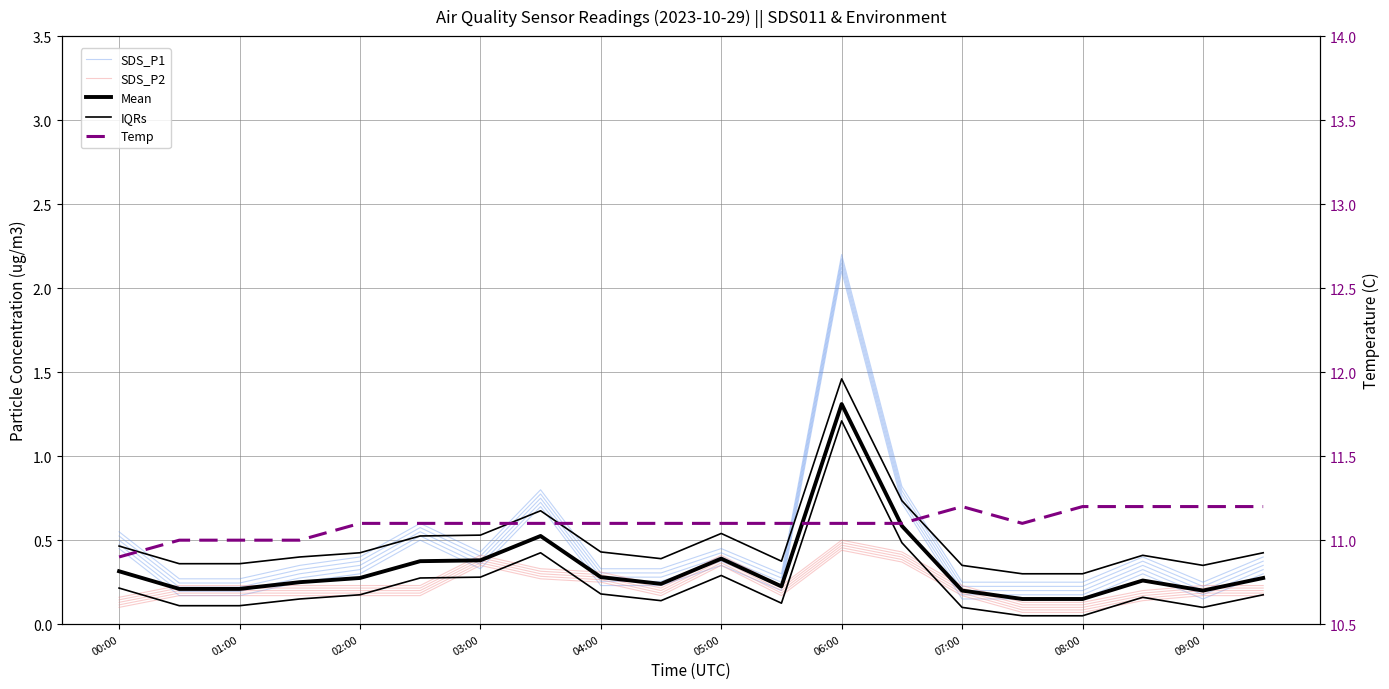

Rank the series by their maximum value, from lowest to highest.

SDS_P2, Mean, IQRs, SDS_P1, Temp